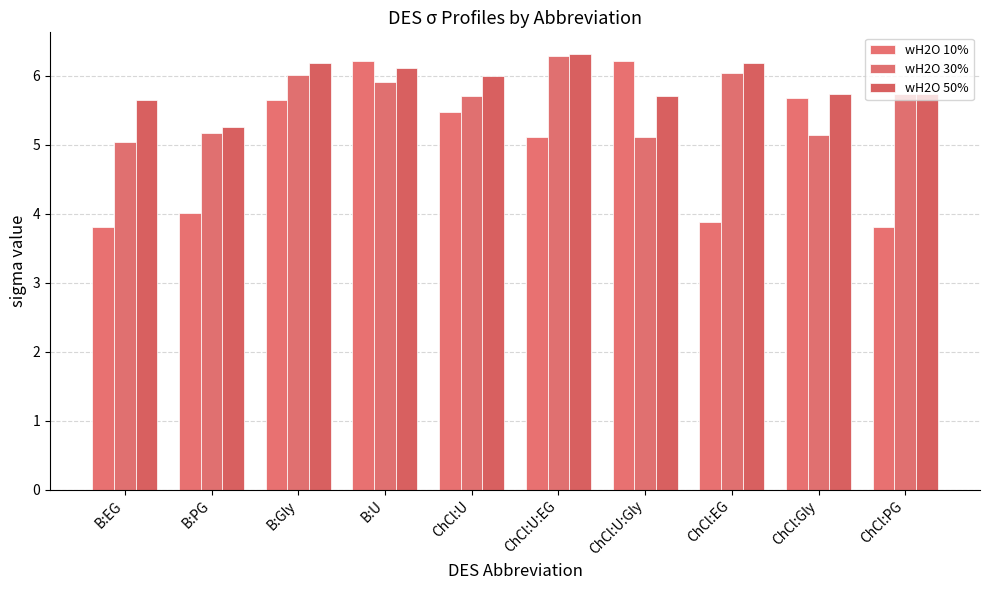

How many data points in wH2O 10% are less than 5?

4